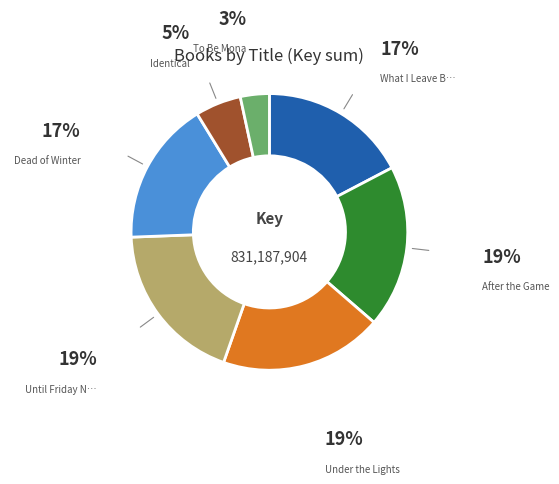

Count the number of slices in the pie.

7